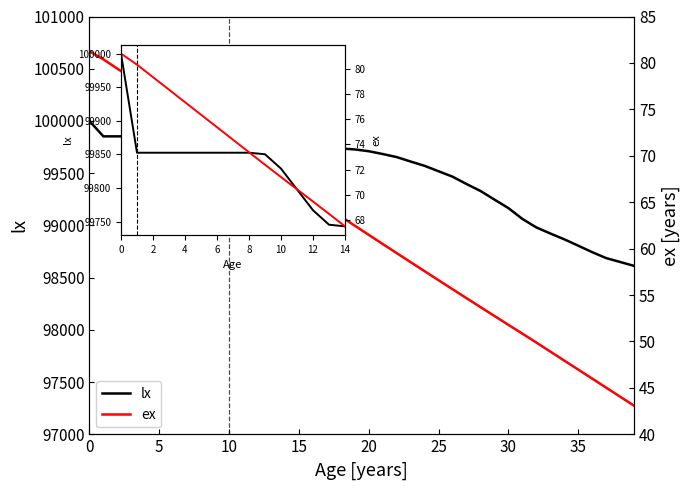

Does the chart have visible grid lines?

No